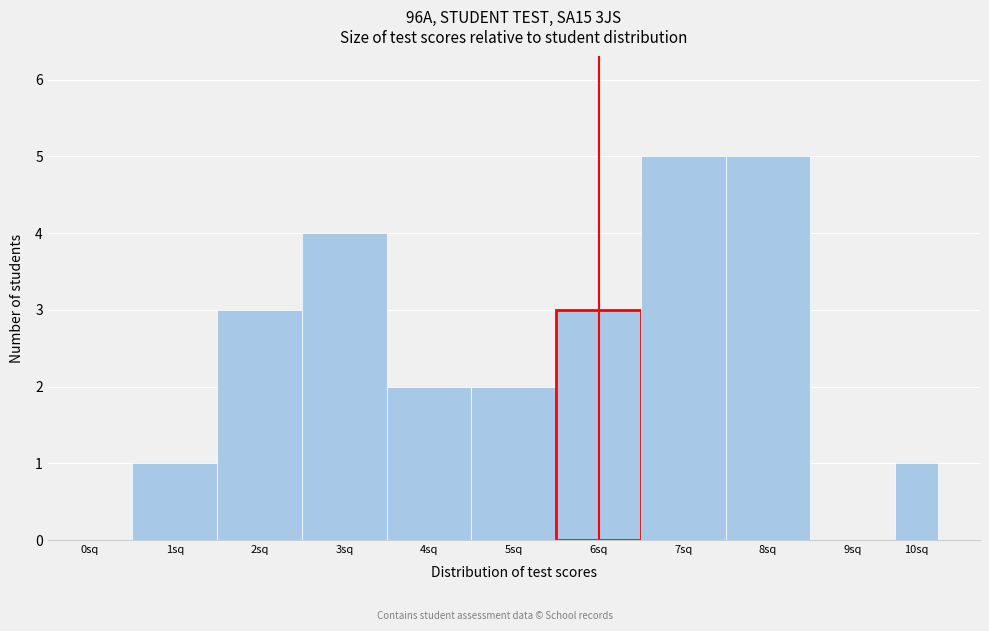

Reading right to left, what are all the values shown in this chart?

10sq=1	9sq=0	8sq=5	7sq=5	6sq=3	5sq=2	4sq=2	3sq=4	2sq=3	1sq=1	0sq=0